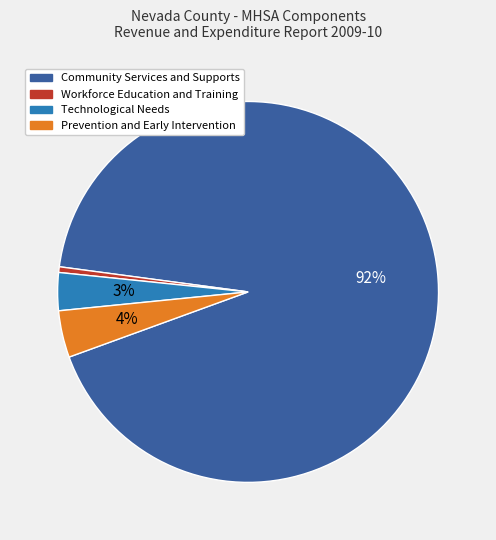

To the nearest percent, what is the average slice percentage?

25%